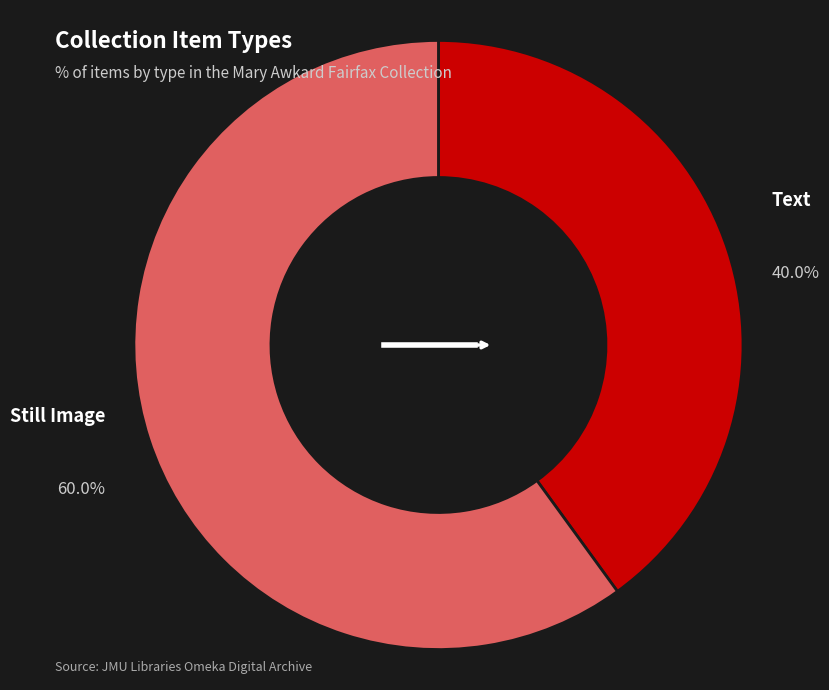

Is there a majority slice in this chart?

Yes